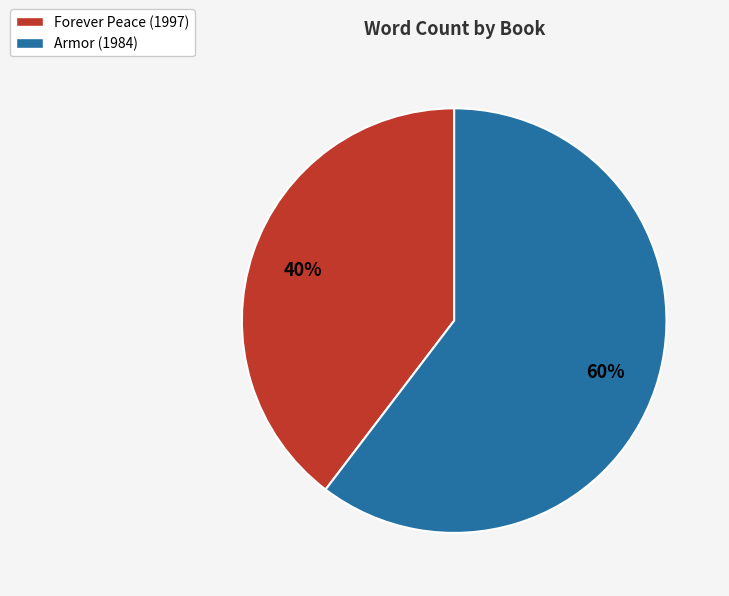

Which has a higher value, Forever Peace (1997) or Armor (1984)?

Armor (1984)